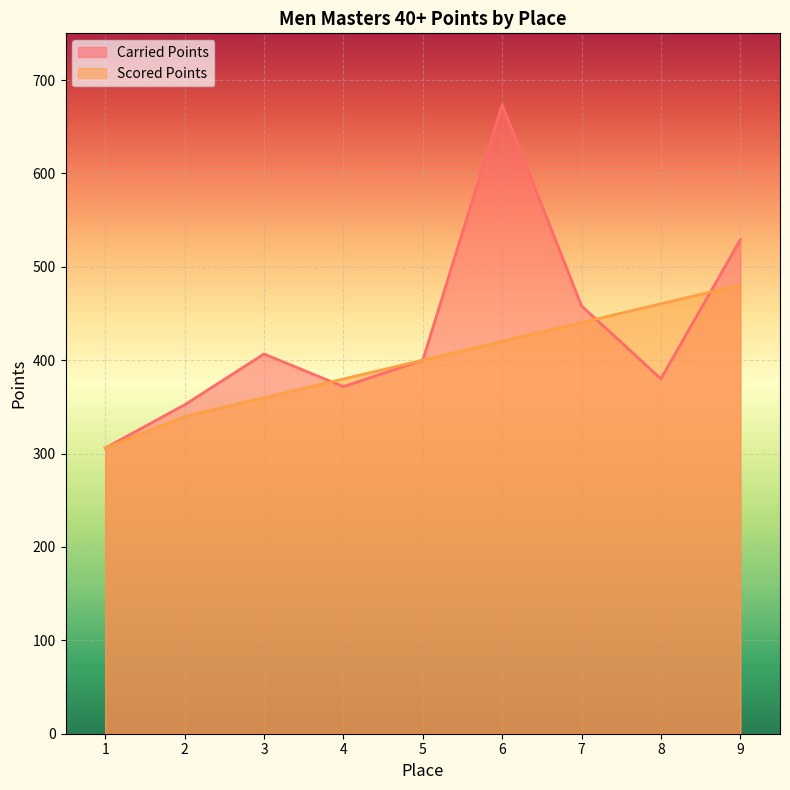

At which label does Carried Points first exceed 400?

3